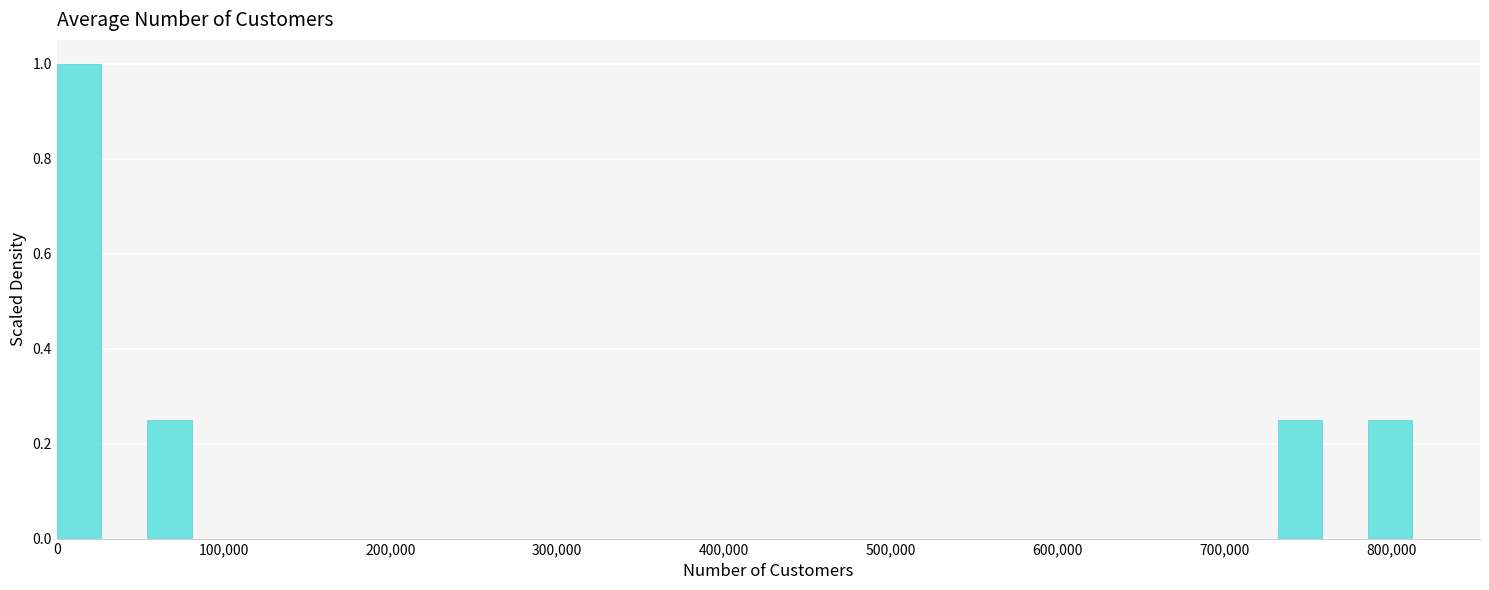

Read against the x-axis, roughly where is the centre of the tallest bar?

10000